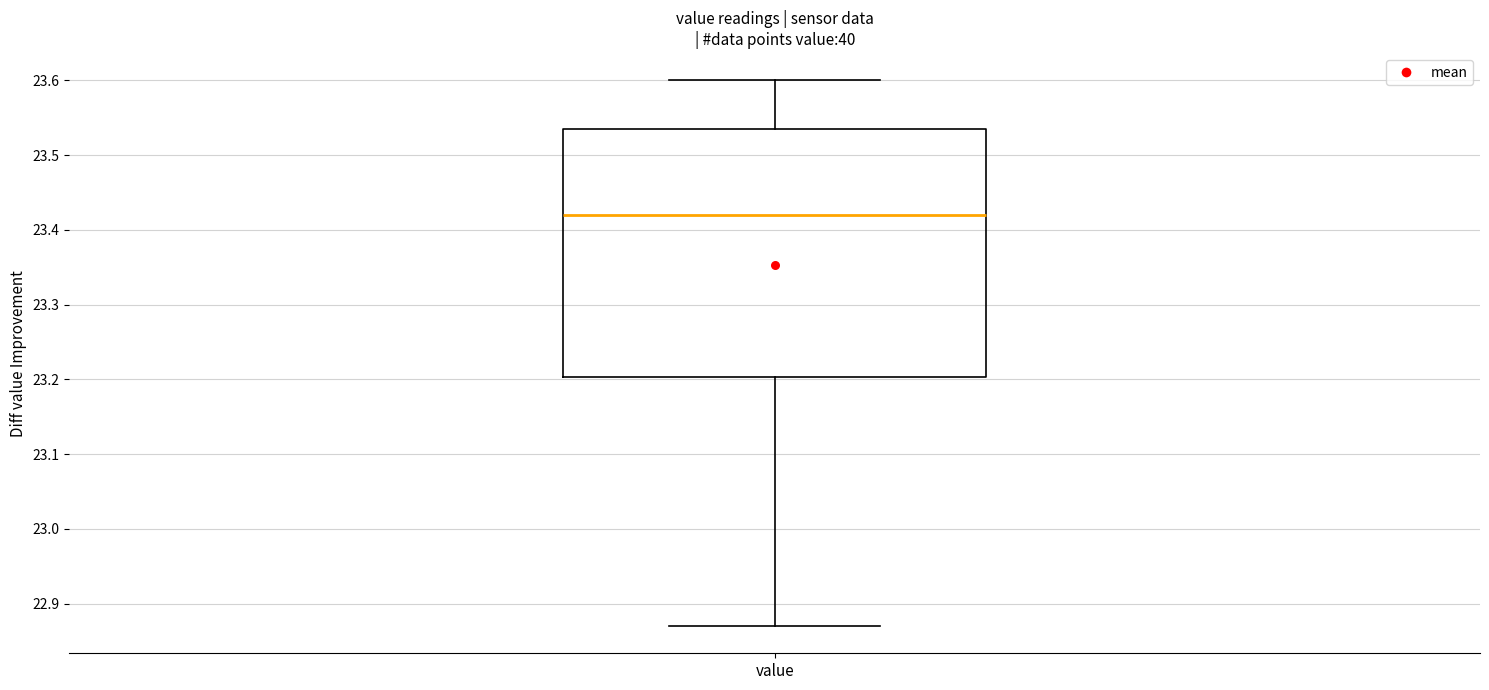

Read this box plot against the y-axis: the position of the median line, the range covered by the box, and the ends of both whiskers. The values are not printed on the chart, so give them approximately, as read against the axis.

median 23.42, box 23.20 to 23.54, whiskers 22.87 to 23.60